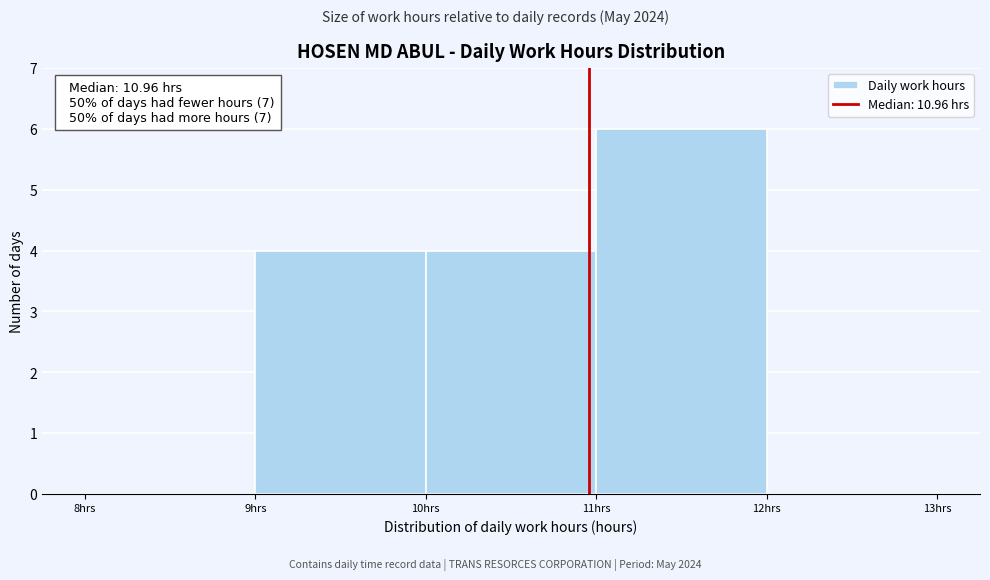

Over which range of the x-axis is the bar tallest?

11 to 12